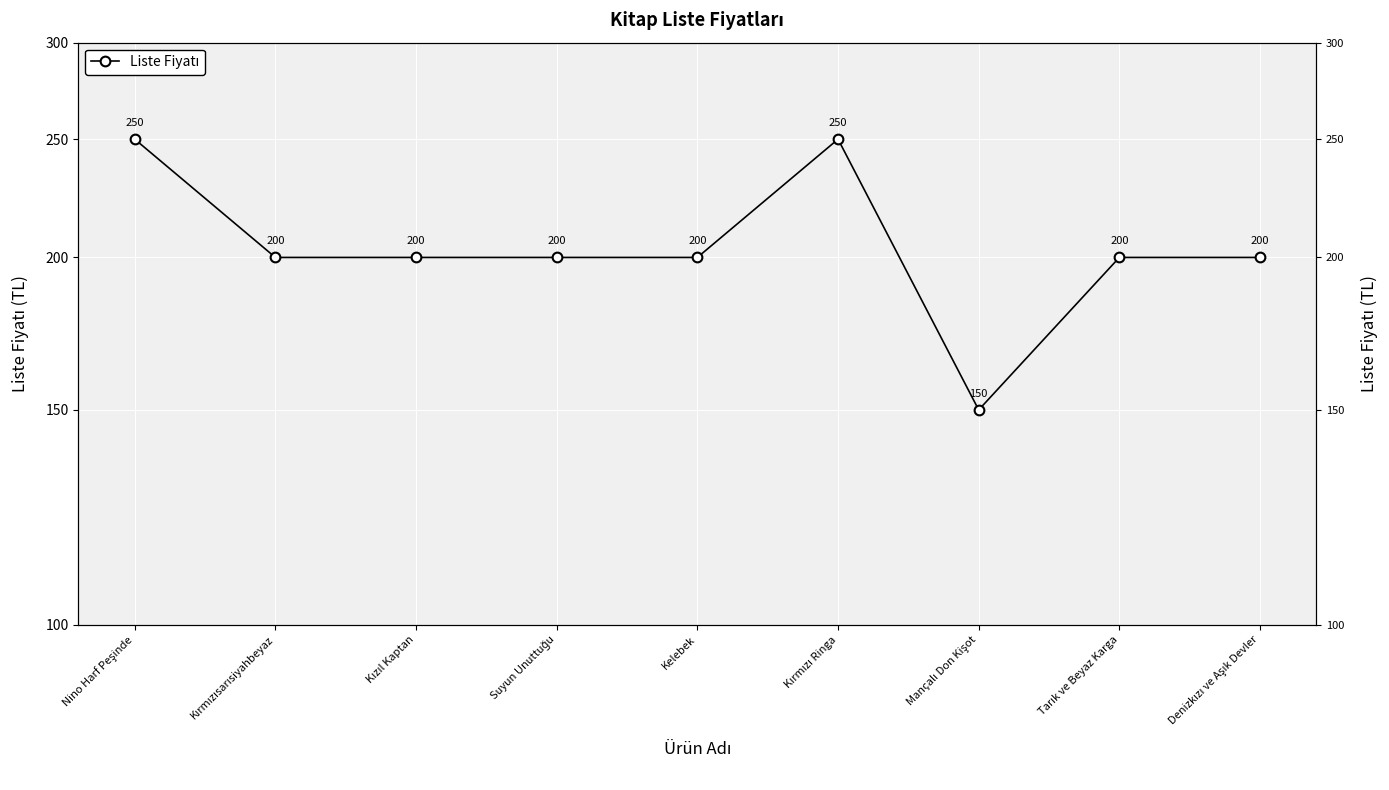

Which has a higher value, Kırmızı Ringa or Denizkızı ve Aşık Devler?

Kırmızı Ringa